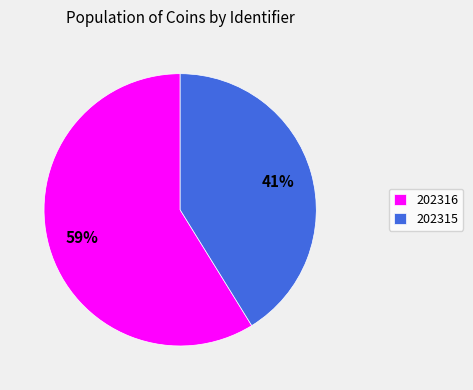

The 202316 slice represents 59% of the pie. True or false?

True